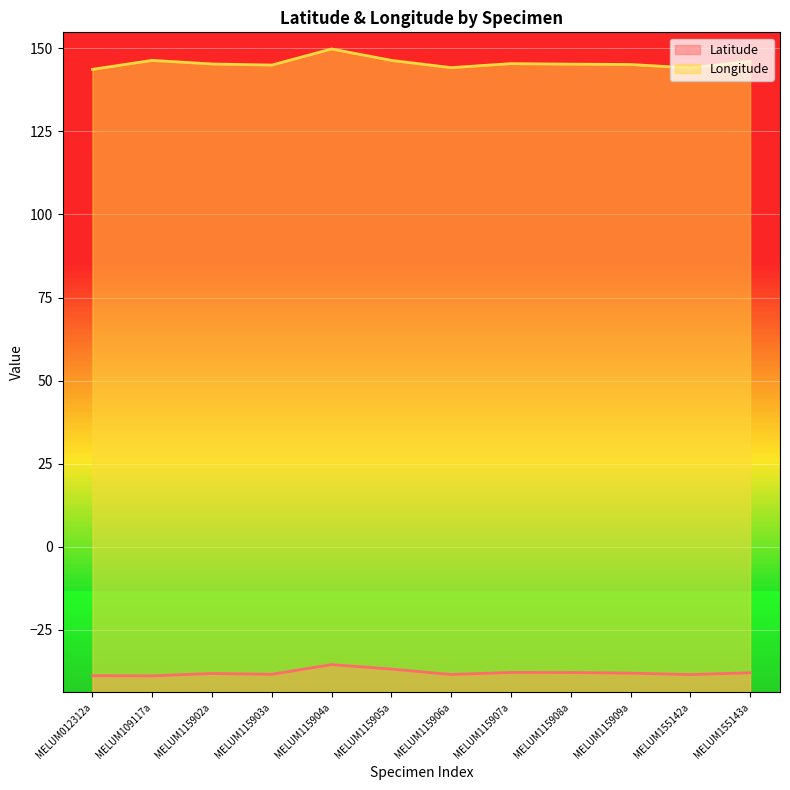

How many lines are shown in the chart?

2